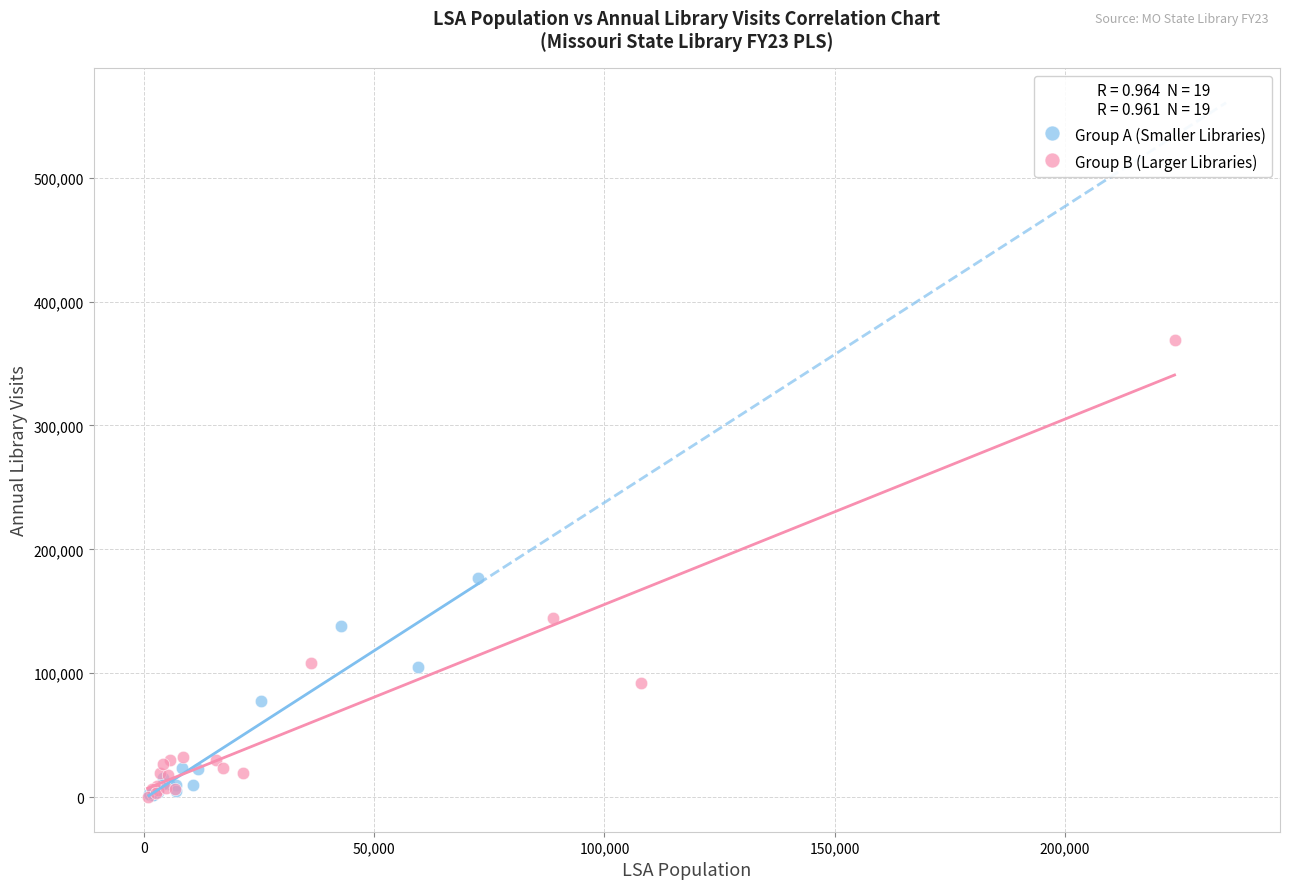

Which series reaches the maximum Y coordinate?

Group B (Larger Libraries)